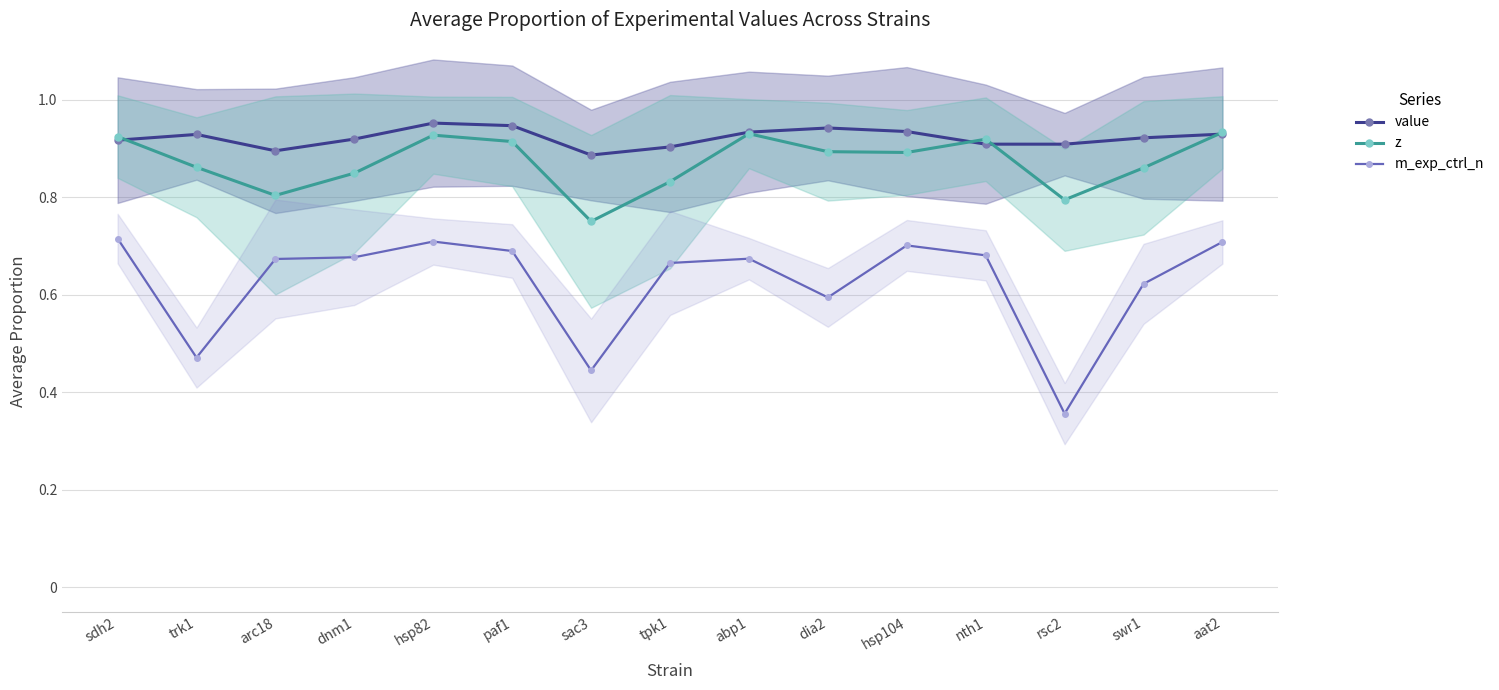

What is the greatest value displayed?

1.0